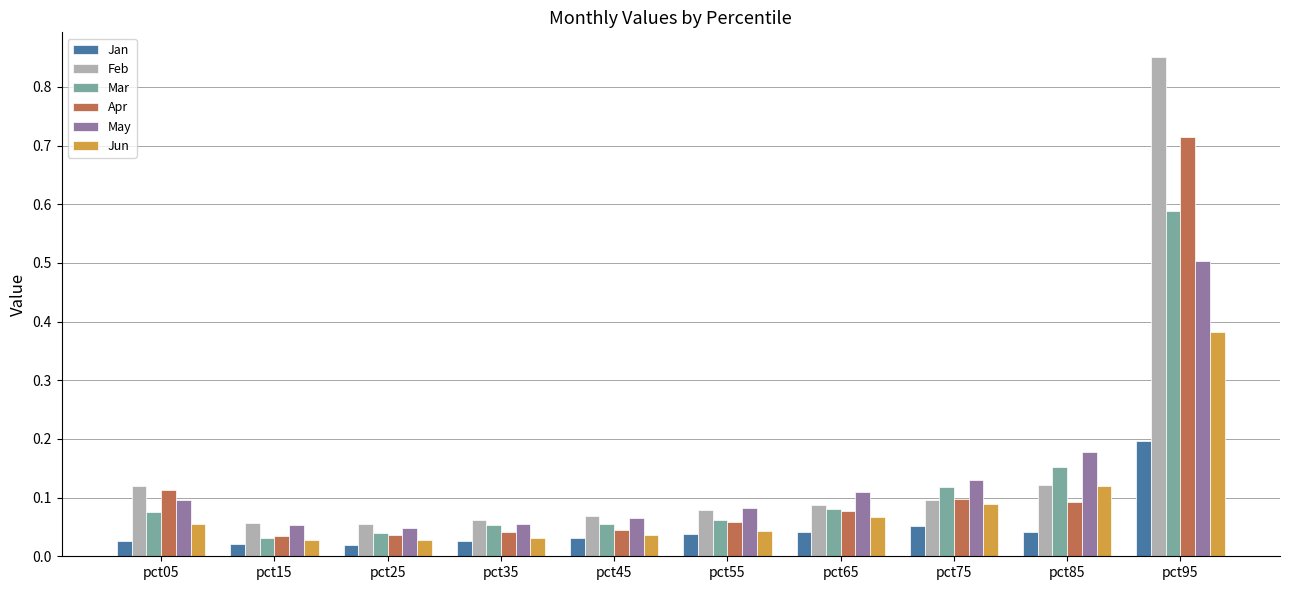

What is the difference between the maximum and second lowest values in the Feb series?

0.8